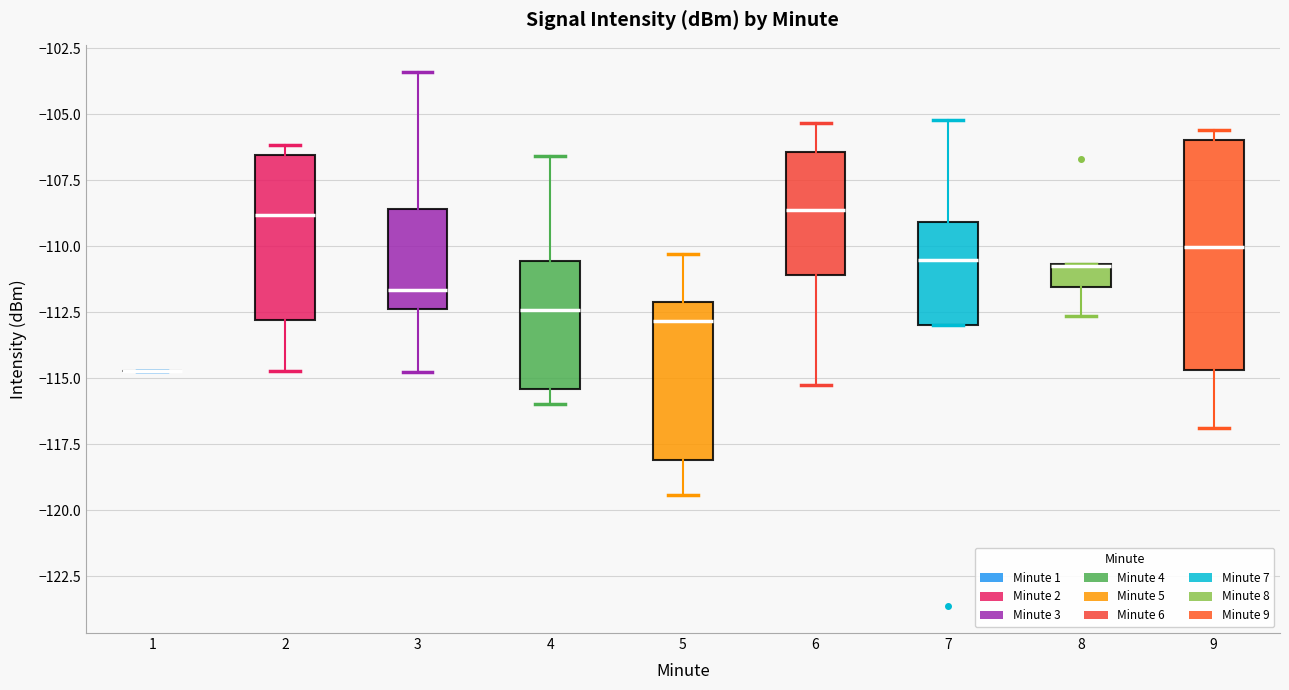

Comparing the boxes themselves (not the whiskers), which one is the tallest?

9